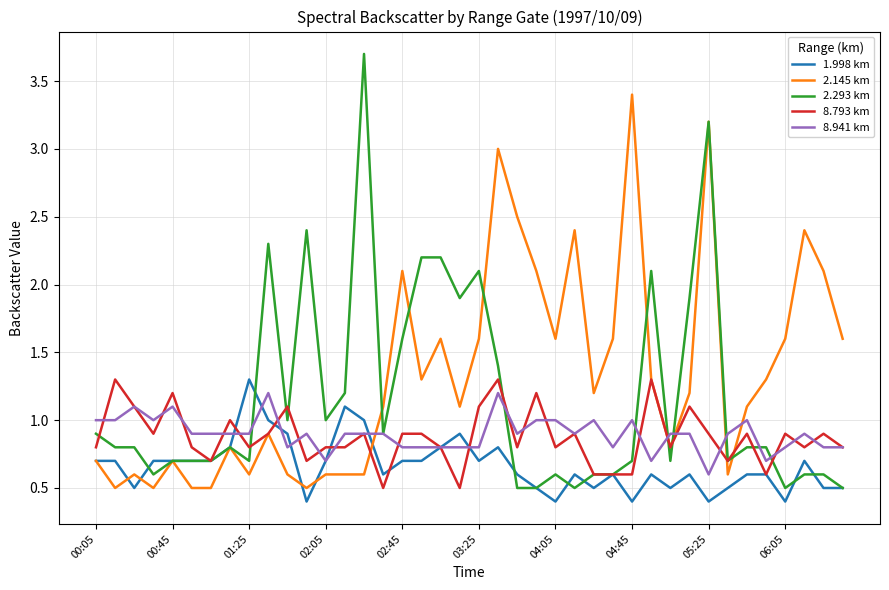

What is the minimum value shown in the chart?

0.4